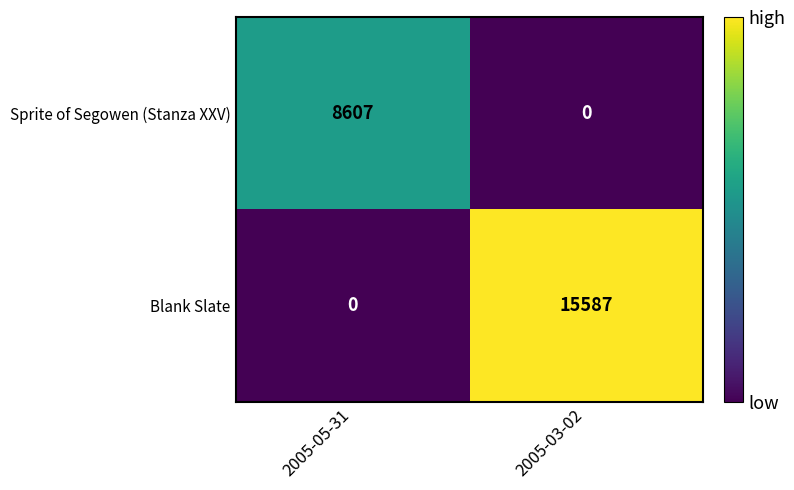

What is the approximate value of Blank Slate at 2005-03-02, to the nearest 50?

15600